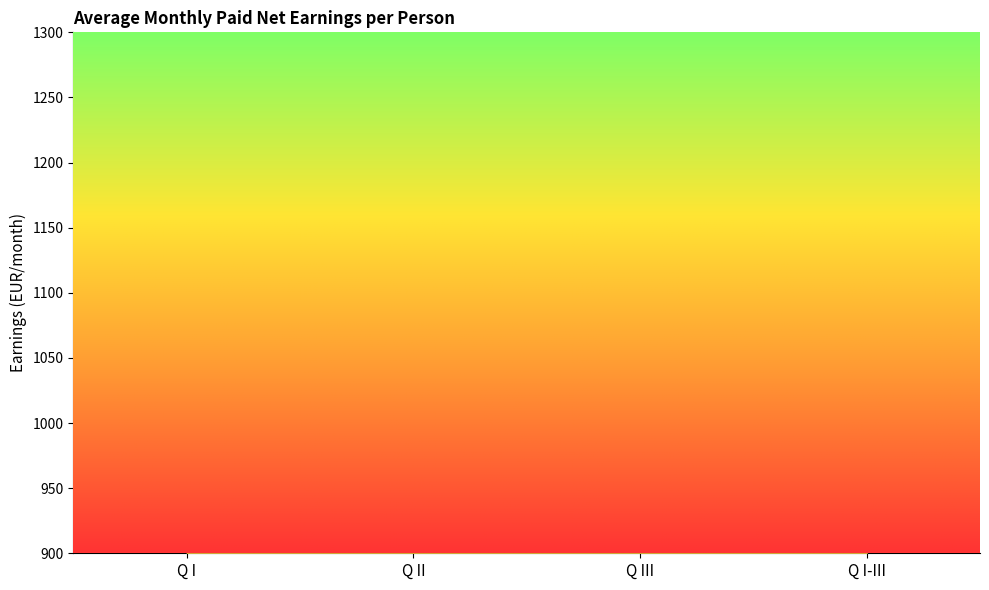

How many values in the Total series are below 1110?

2